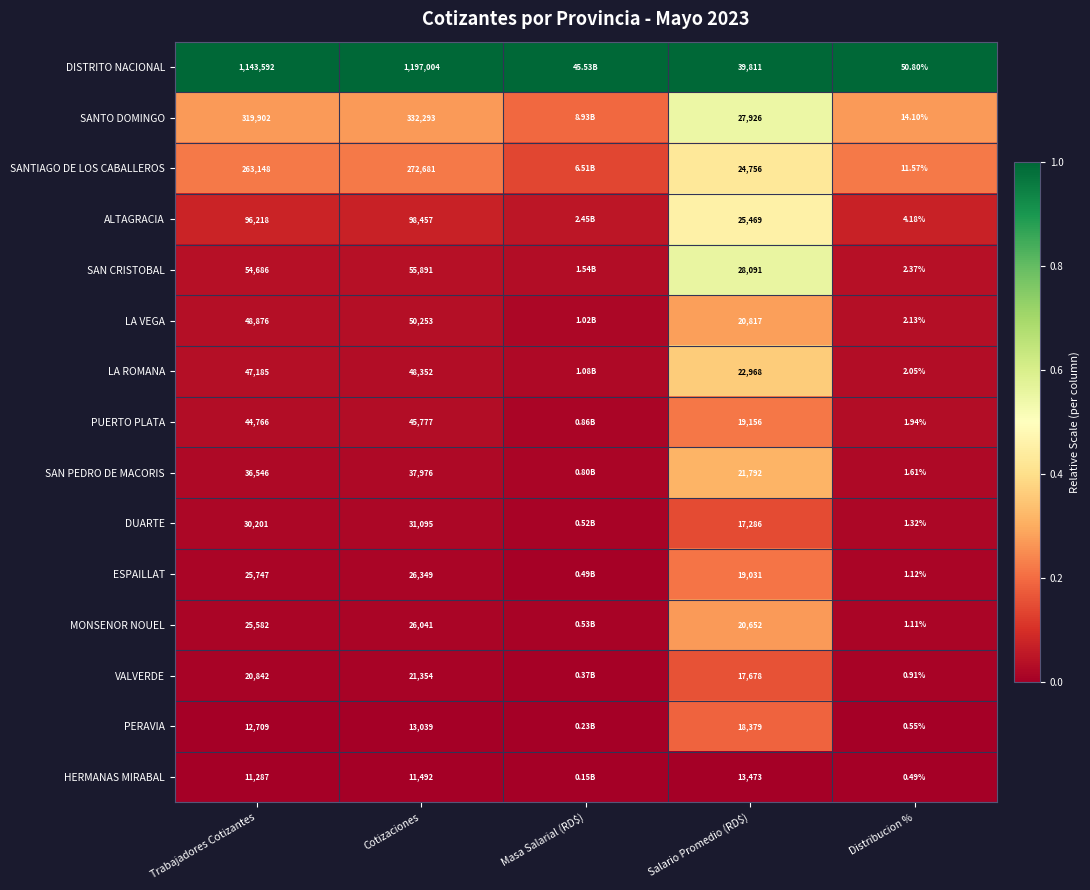

Is the value of LA ROMANA at Salario Promedio (RD$) greater than the value of SANTIAGO DE LOS CABALLEROS at Cotizaciones?

No